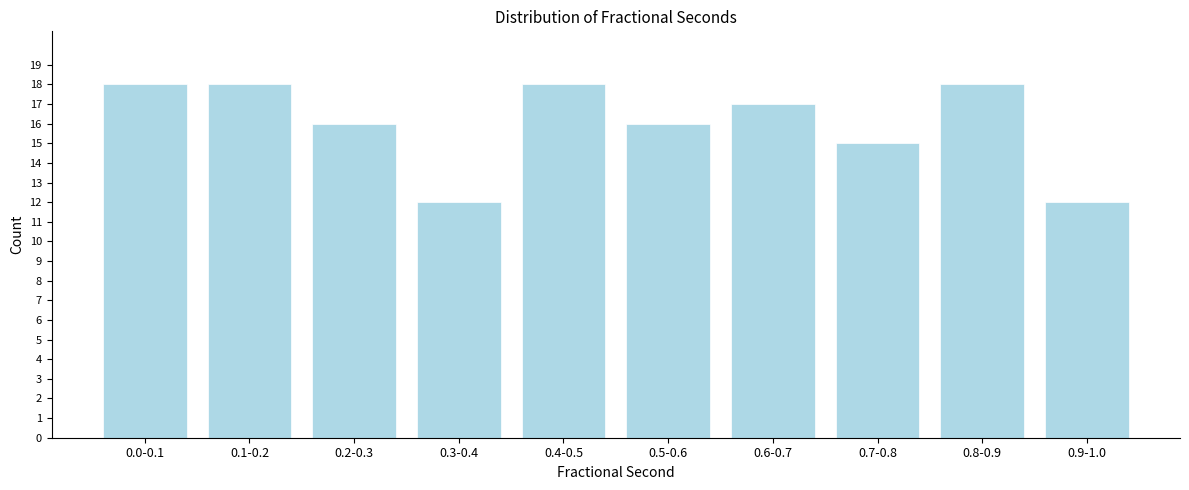

Reading right to left, extract all data points from this chart.

0.9-1.0=12	0.8-0.9=18	0.7-0.8=15	0.6-0.7=17	0.5-0.6=16	0.4-0.5=18	0.3-0.4=12	0.2-0.3=16	0.1-0.2=18	0.0-0.1=18